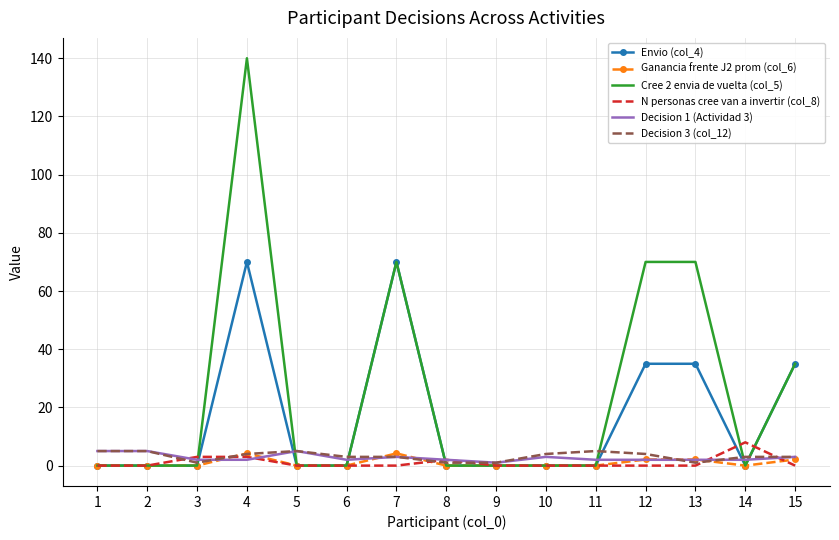

After their last crossing, which series has the higher values: N personas cree van a invertir (col_8) or Decision 3 (col_12)?

Decision 3 (col_12)